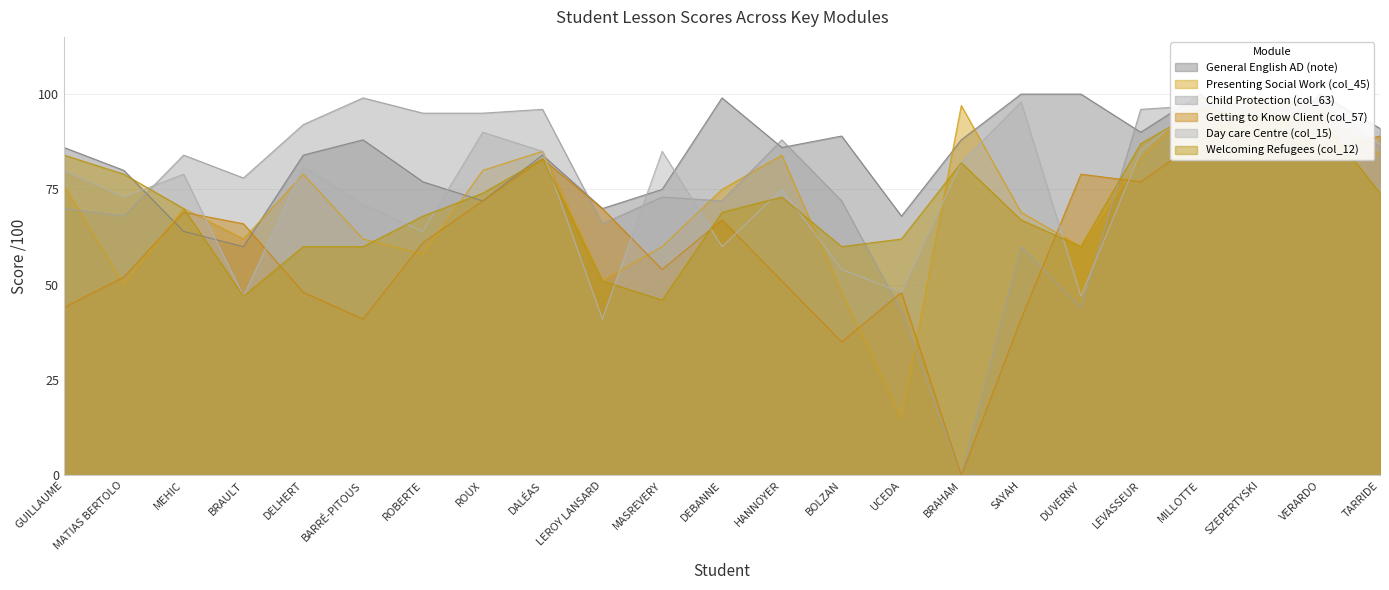

How many lines are shown in the chart?

6